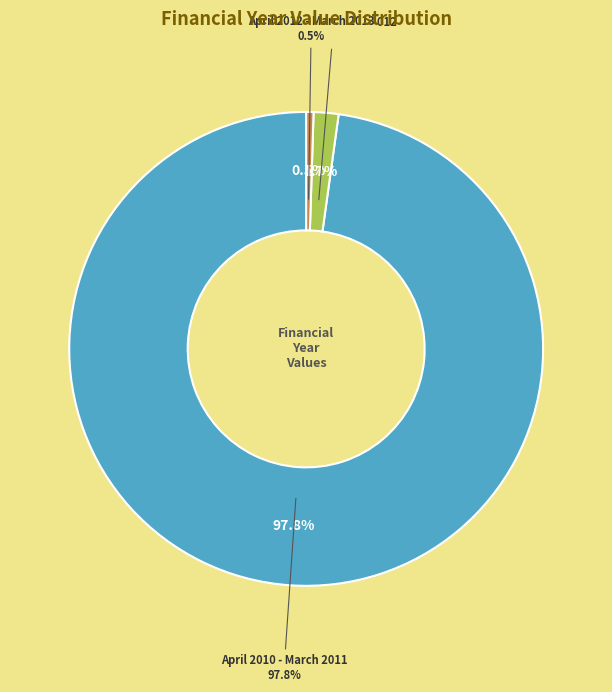

How much of the chart is everything except April 2010 - March 2011?

2.2%